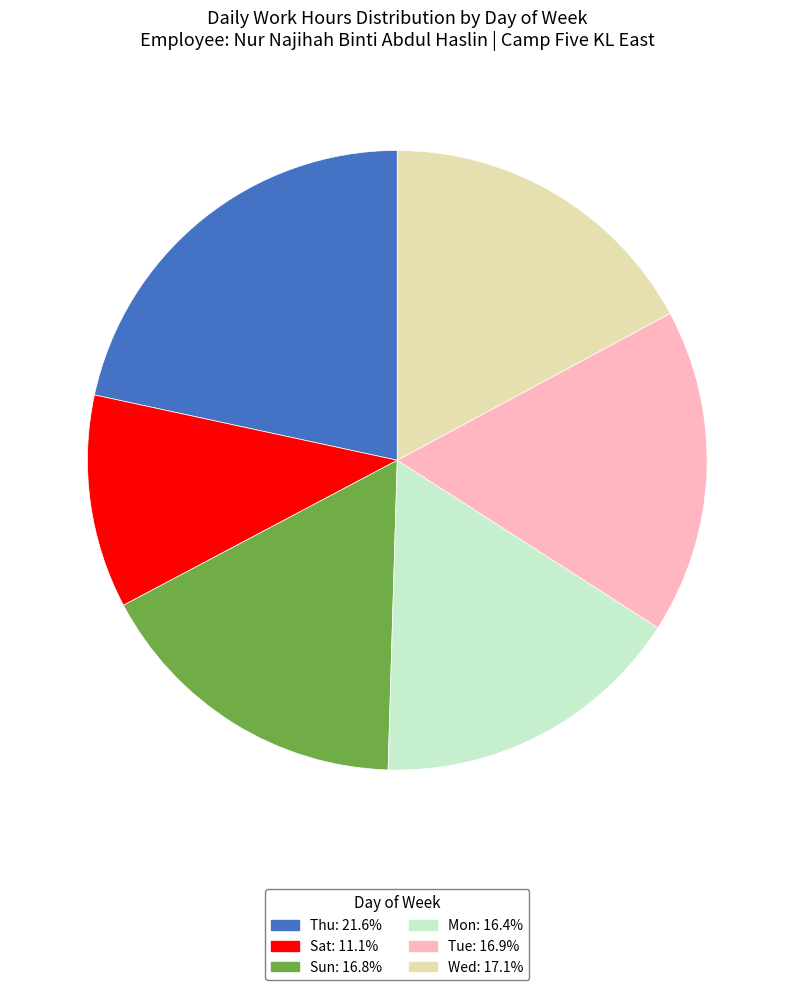

Is there any slice that represents more than half of the pie?

No